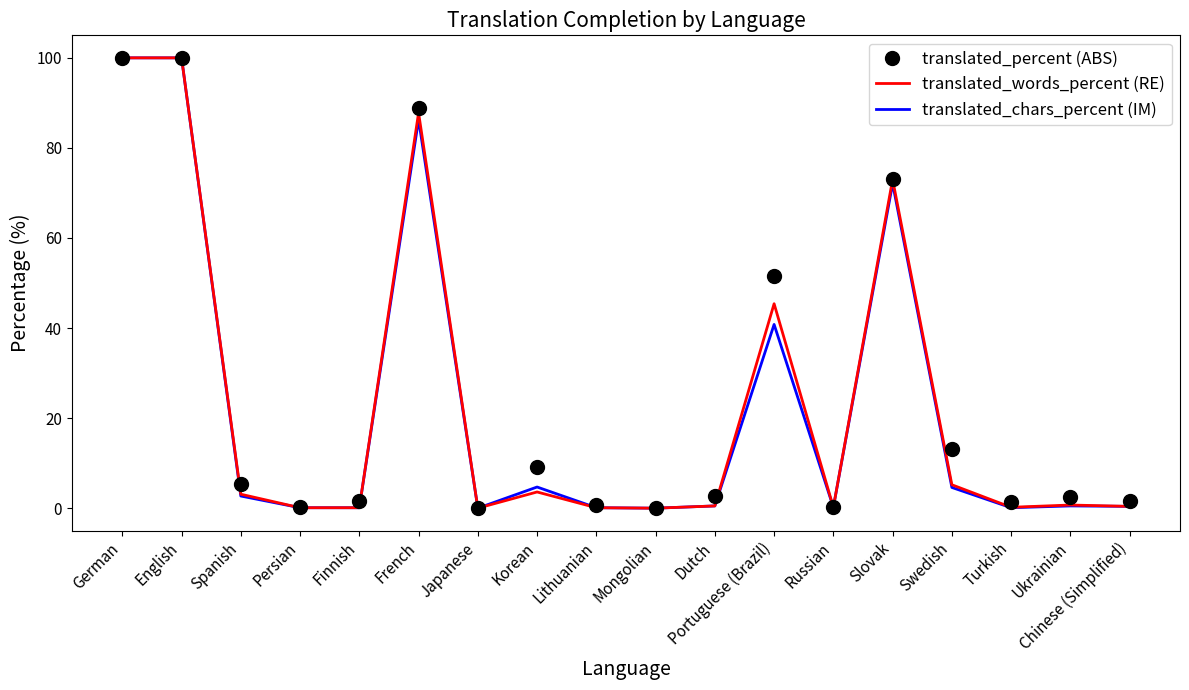

Where is translated_percent (ABS) nearest to the value 50?

Portuguese (Brazil)